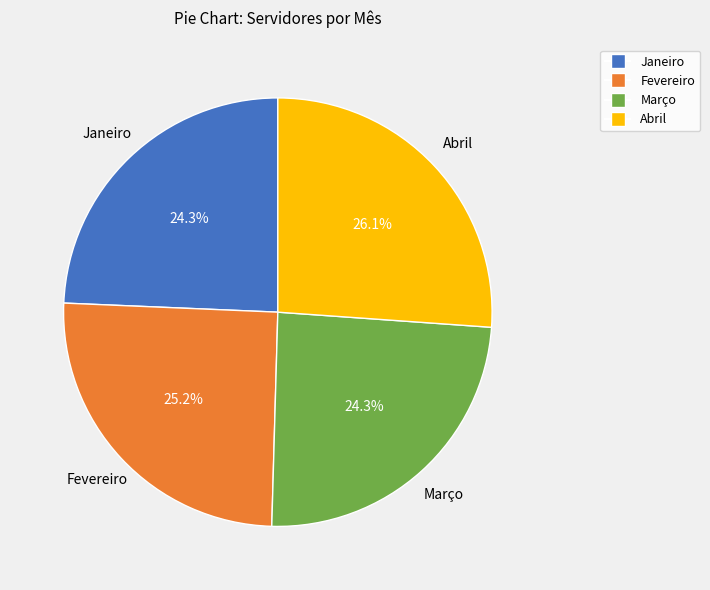

To the nearest percent, what is the average slice percentage?

25%